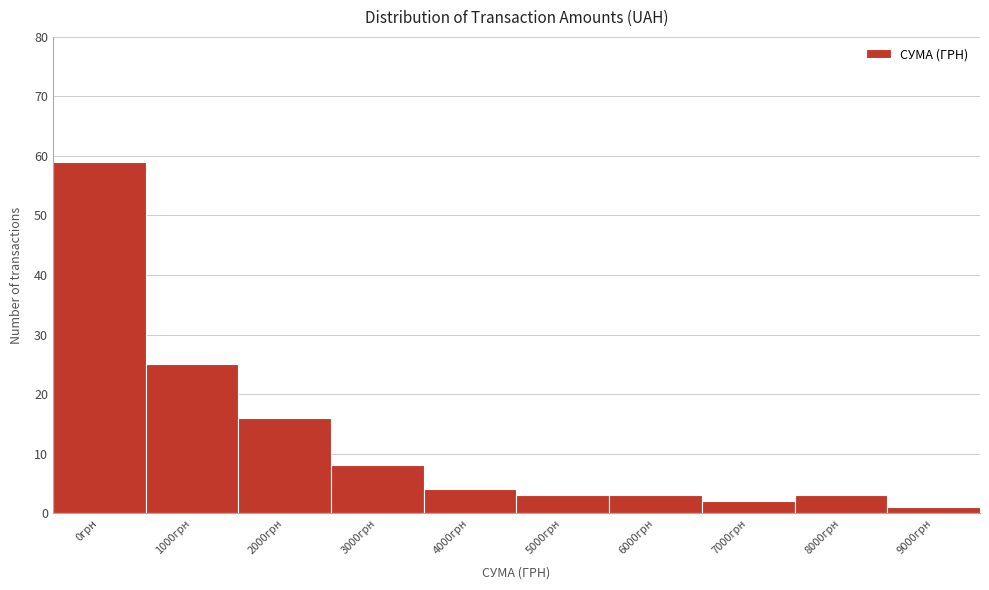

Reading left to right, transcribe all the data shown in this chart.

0грн=59	1000грн=25	2000грн=16	3000грн=8	4000грн=4	5000грн=3	6000грн=3	7000грн=2	8000грн=3	9000грн=1